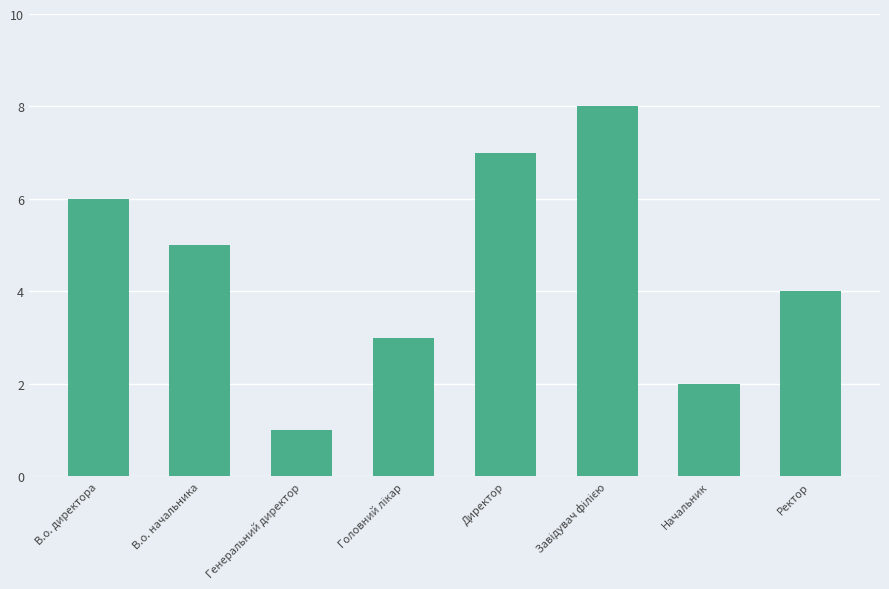

Approximately how many times larger is the value at Начальник compared to Генеральний директор?

2.0